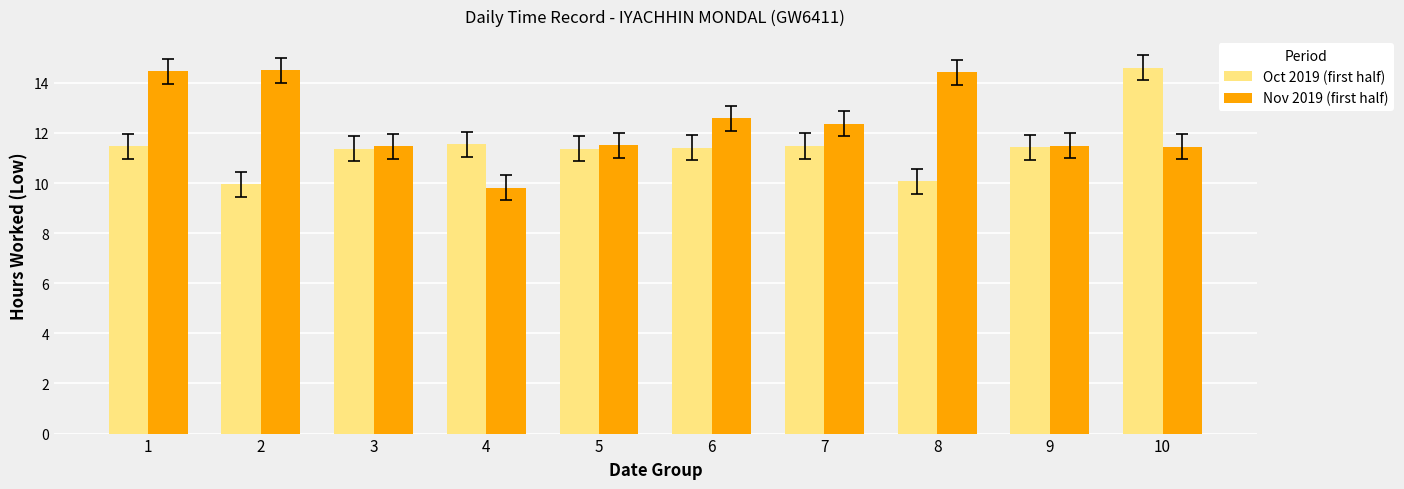

What is the value of the Oct 2019 (first half) bar at the 7th from the left?

11.5